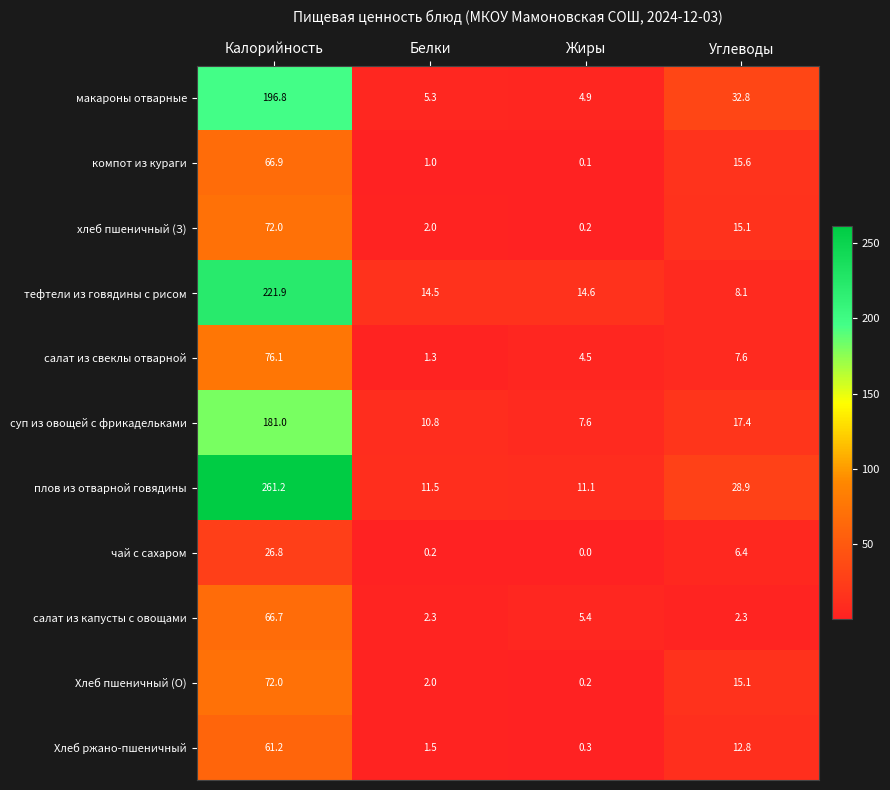

What is the approximate value of тефтели из говядины с рисом at Калорийность?

221.9